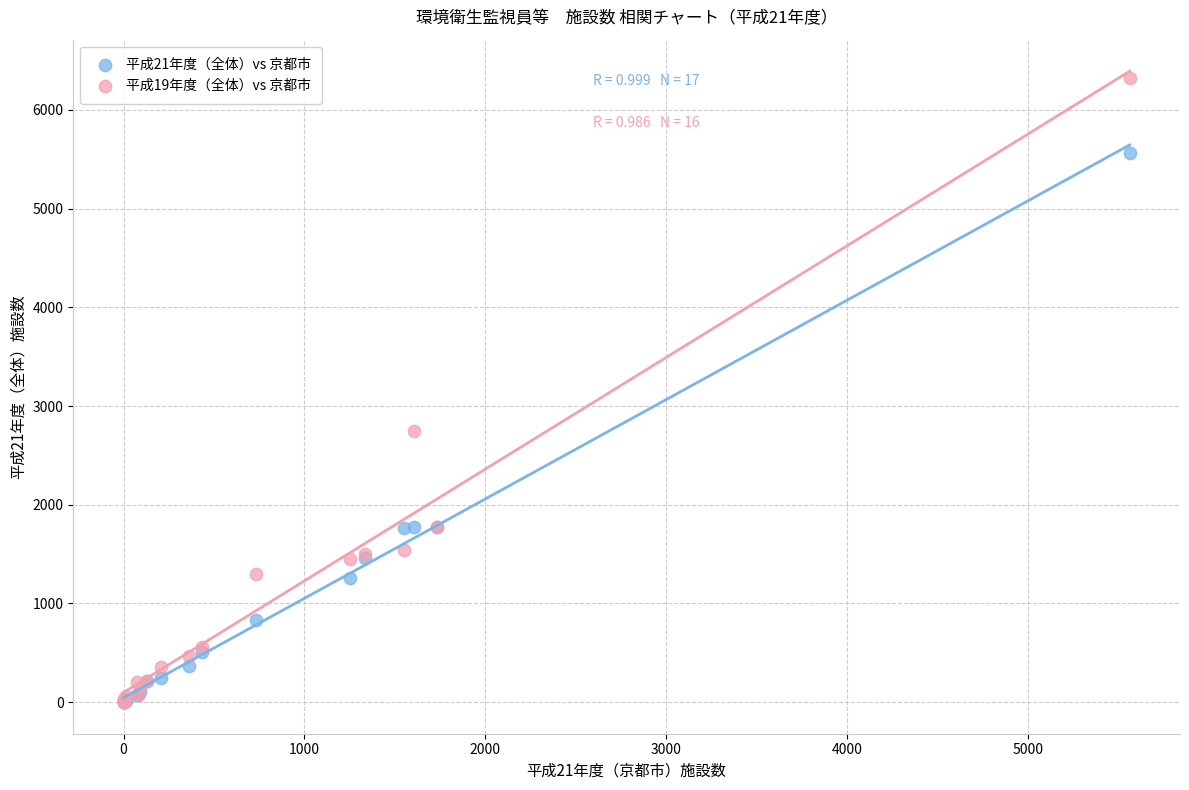

Across all series, what Y value is closest to 3164?

2749